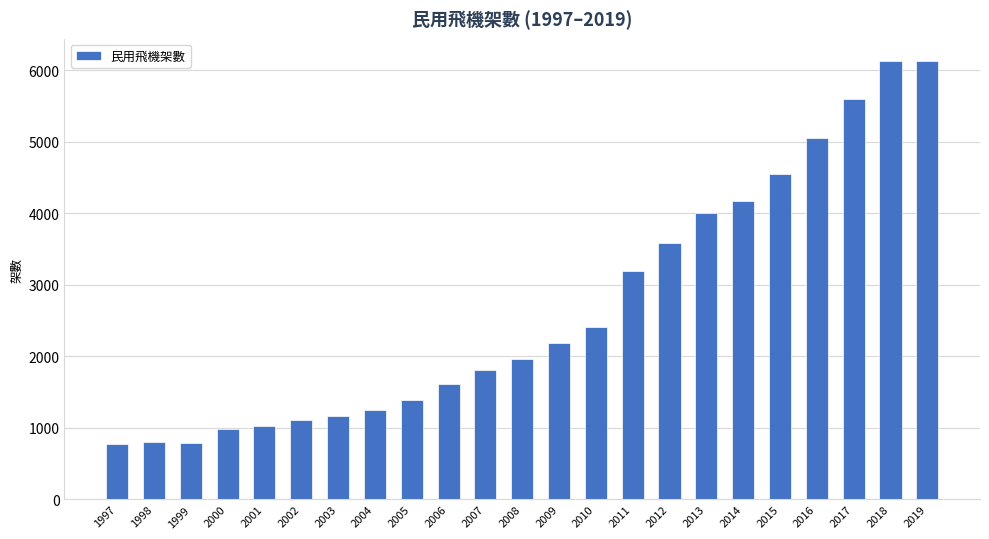

What is the change in value from 1999 to 2017?

+4798